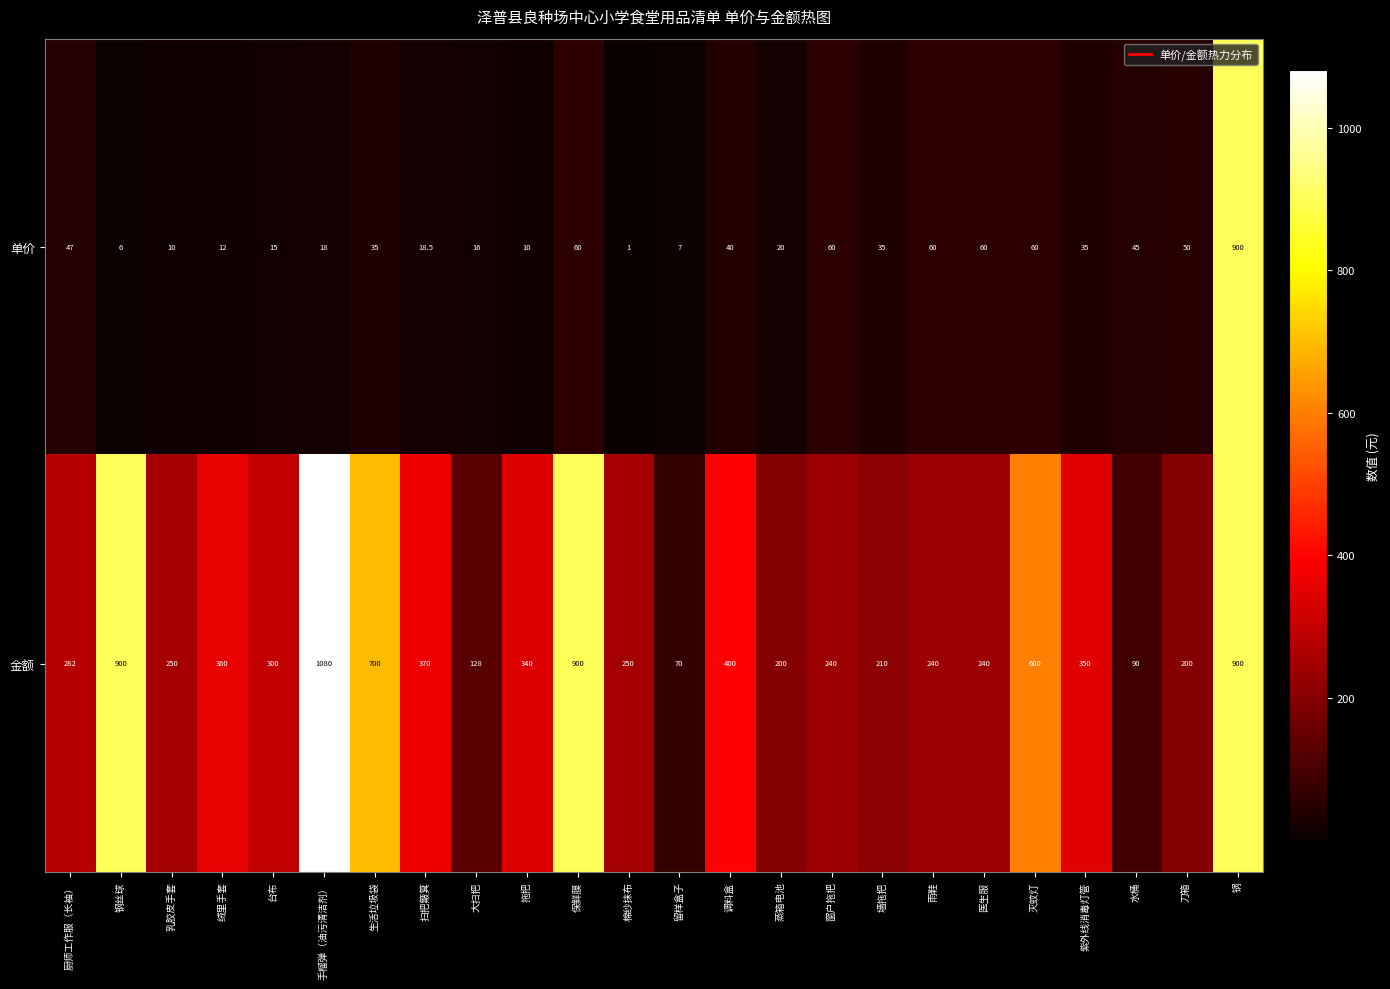

What is the minimum value for 金额?

70.0